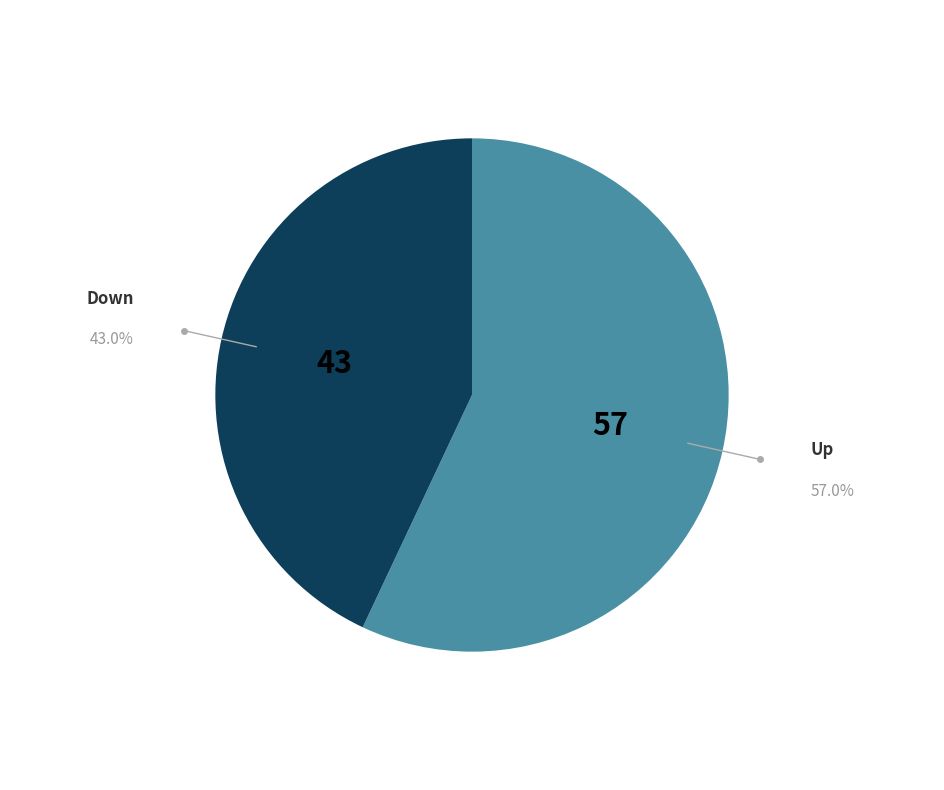

Does any single category account for the majority?

Yes